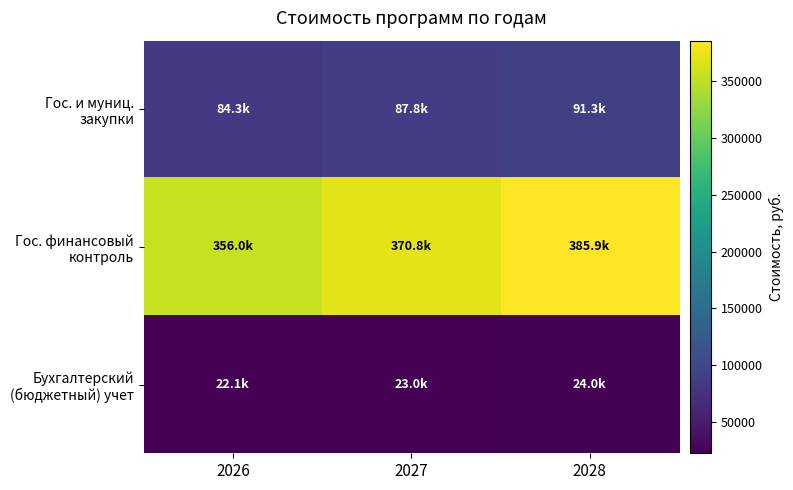

Which series has the widest spread of values?

Гос. финансовый контроль